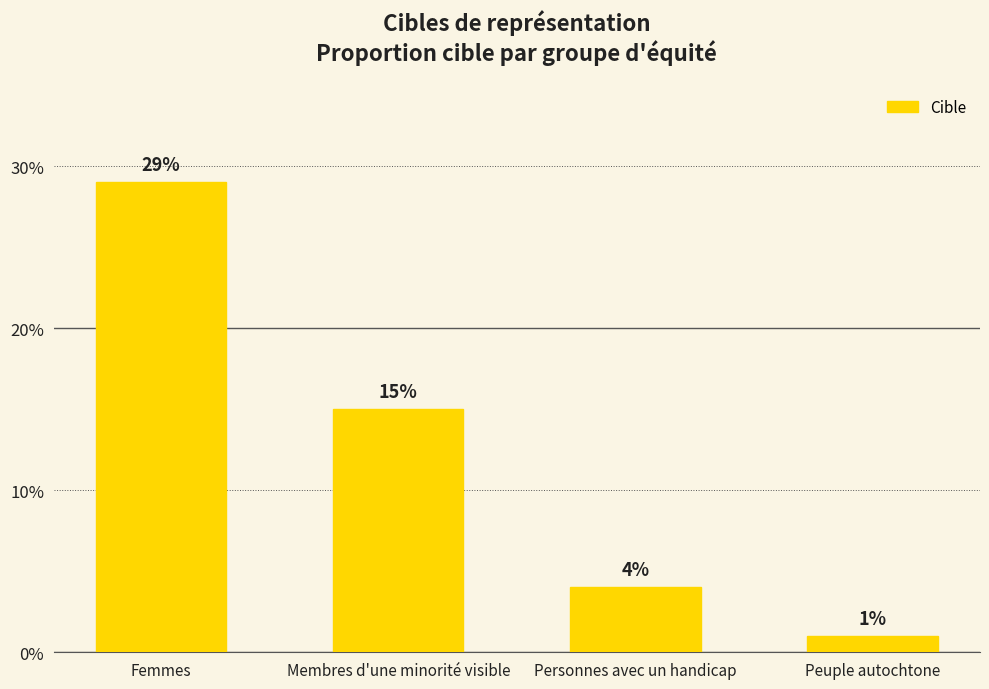

What is the average value?

0.1